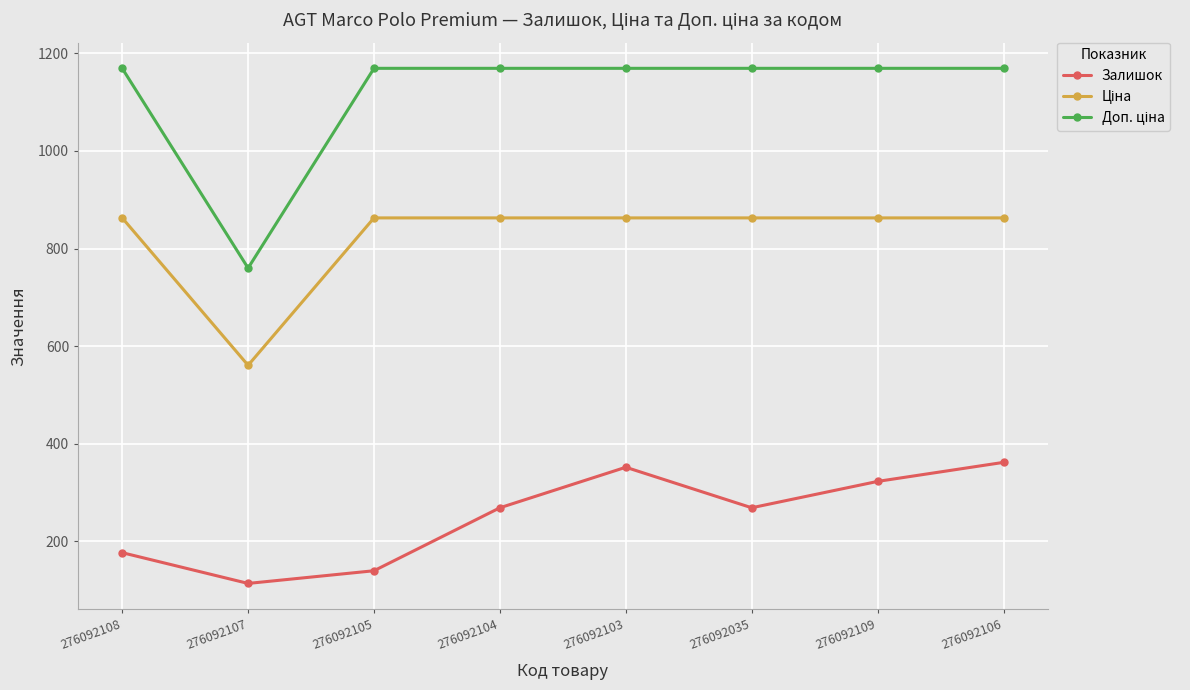

What position from the right is 276092104?

5